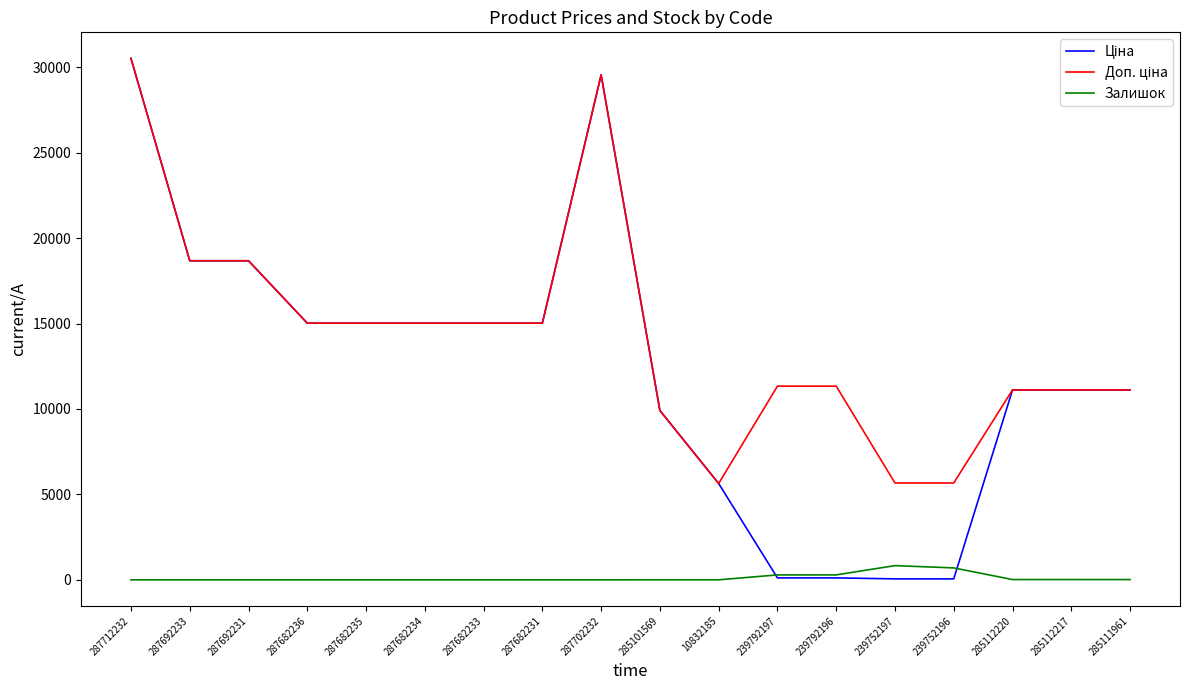

What is the spread (max minus min) of values at 287702232?

29548.9